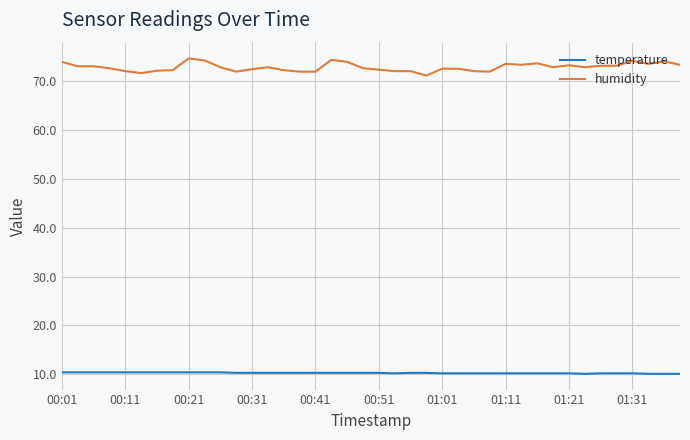

What is the minimum value for humidity?

71.1